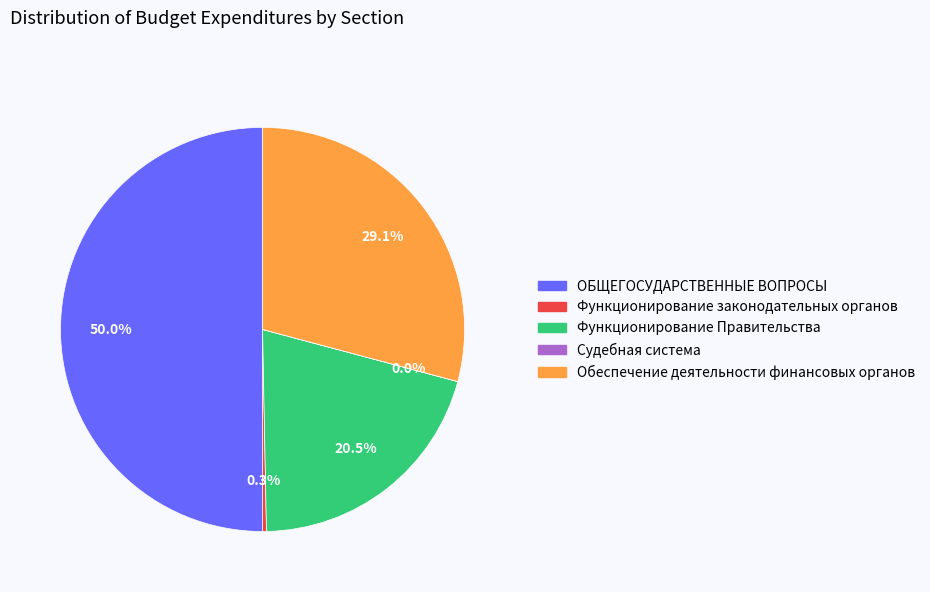

How much of the chart is everything except Обеспечение деятельности финансовых органов?

70.9%